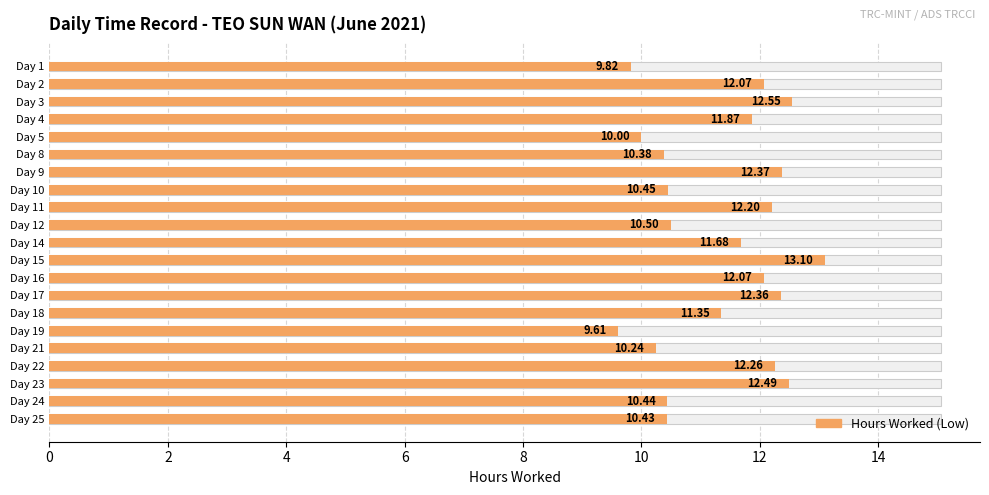

Where does the data first go above 11?

Day 2